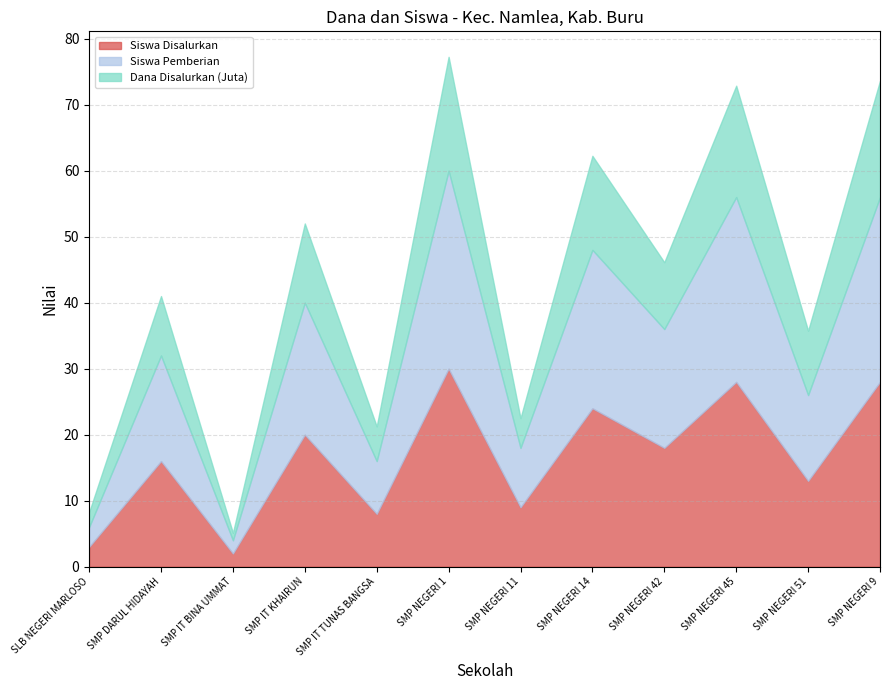

True or false: Siswa Disalurkan and Dana Disalurkan (Juta) cross at least once.

False